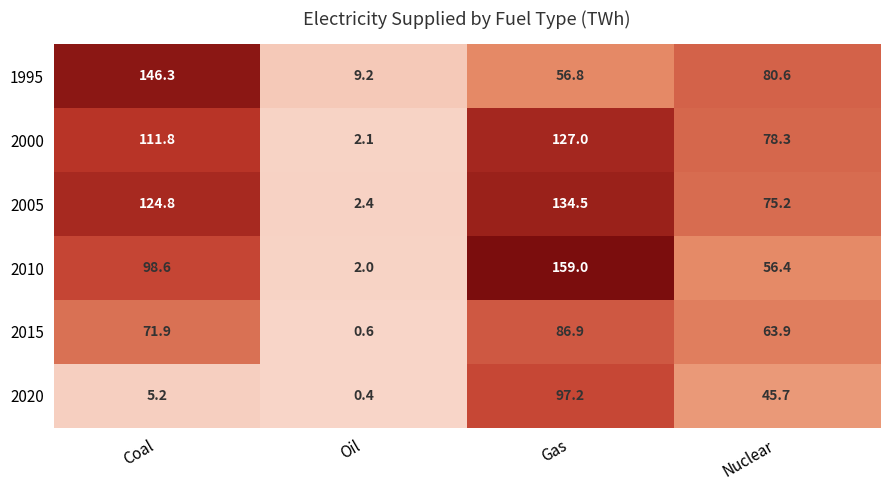

Where is 2015 nearest to the value 43?

Nuclear